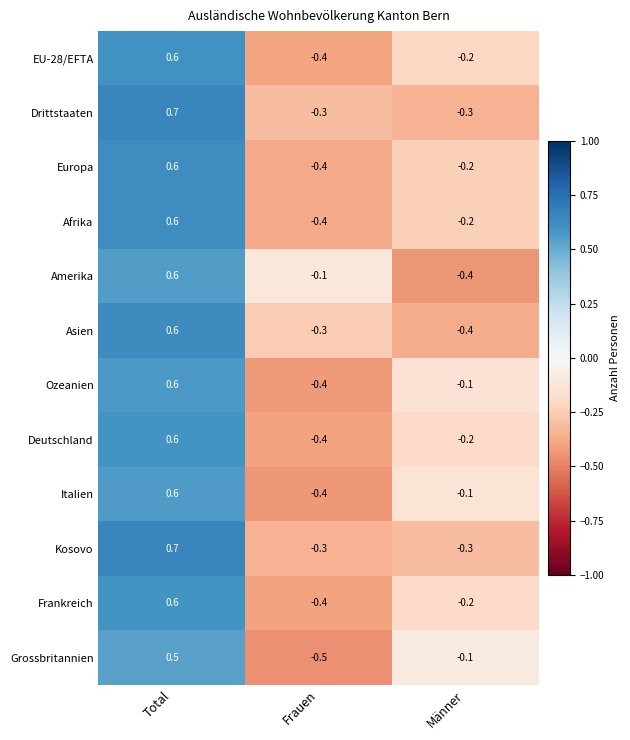

What value does the Deutschland series have at Total?

0.6